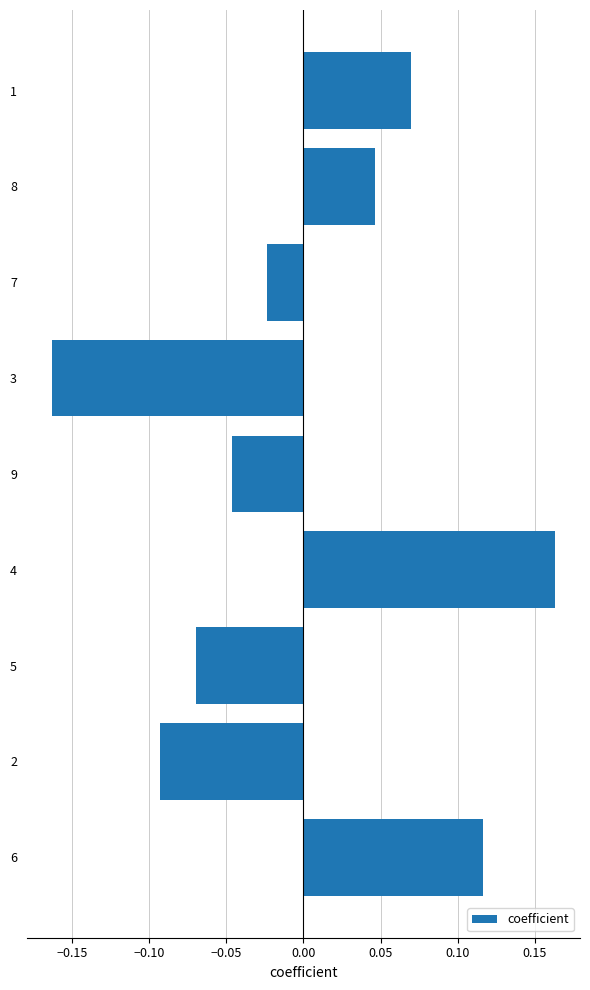

What is the difference between the maximum and minimum values?

0.3